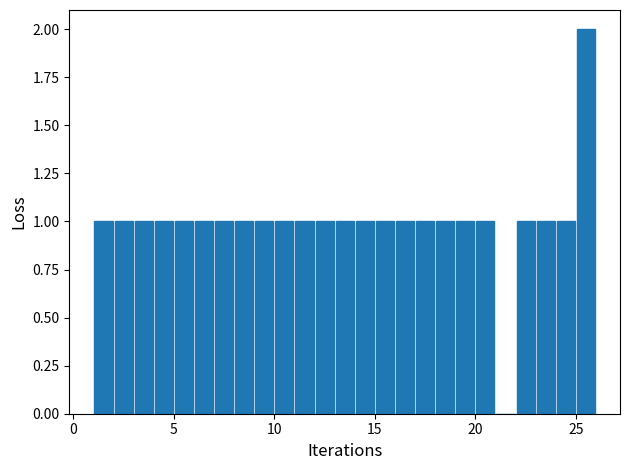

Read against the x-axis, roughly where is the centre of the tallest bar?

25.5